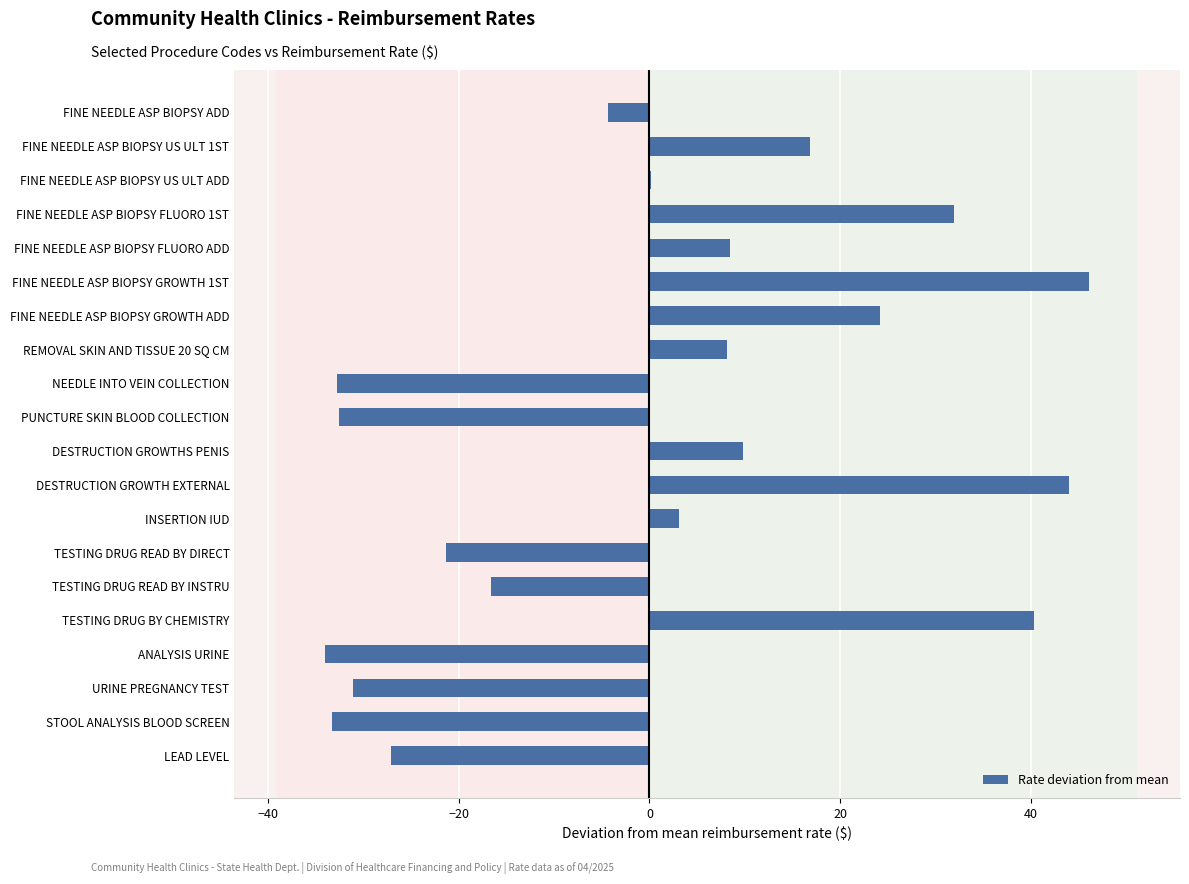

What is the sum of the values at PUNCTURE SKIN BLOOD COLLECTION and REMOVAL SKIN AND TISSUE 20 SQ CM?

-24.4